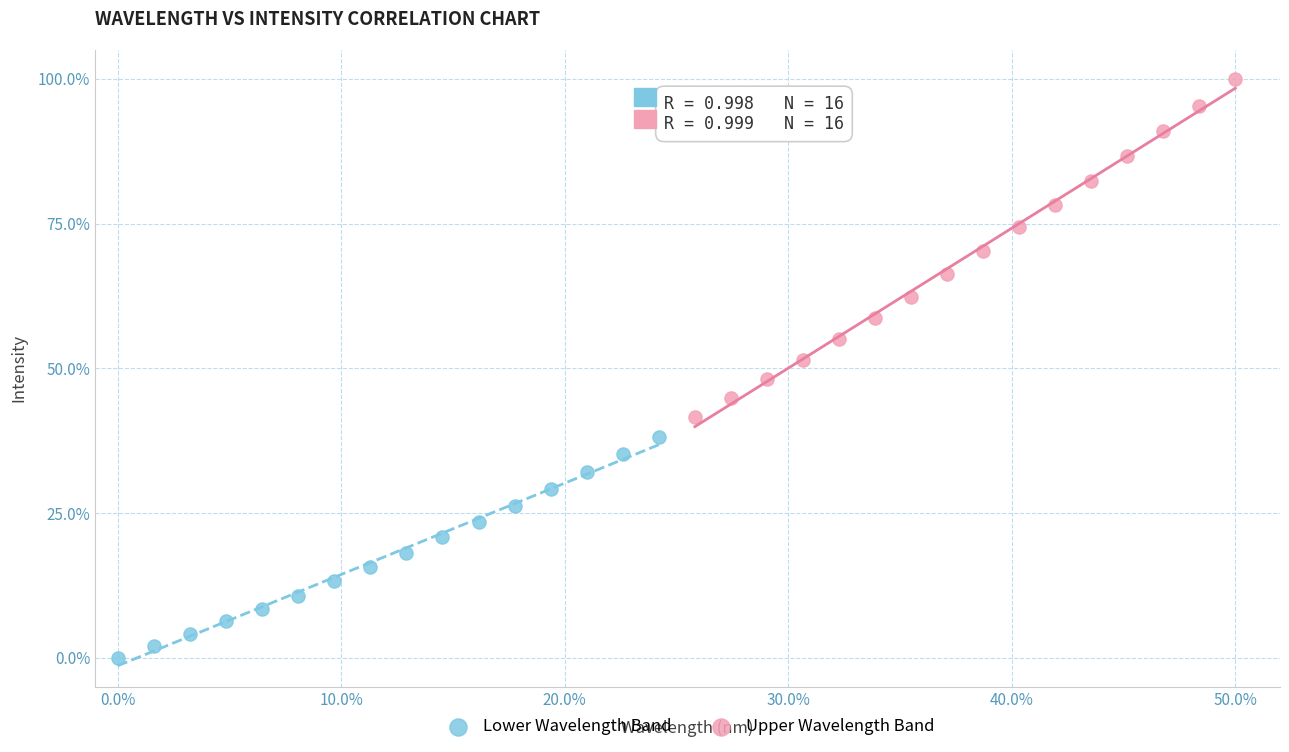

Which series contains the lowest Y value?

Lower Wavelength Band